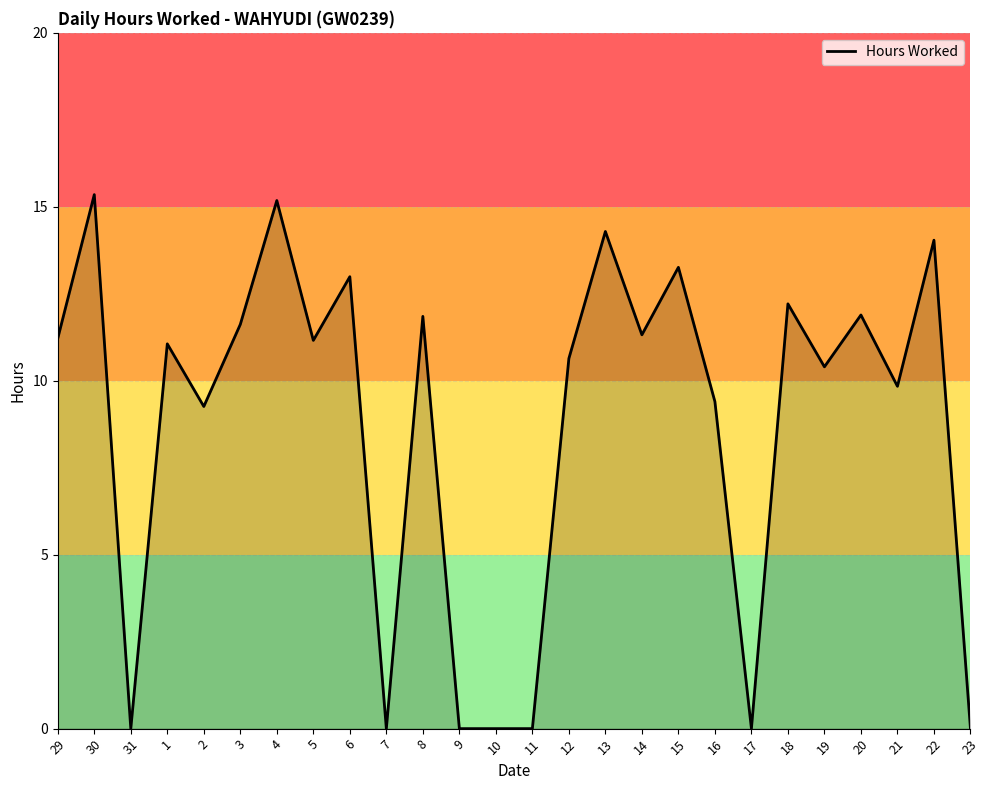

Is it true that the value at 21 is 17.4?

False